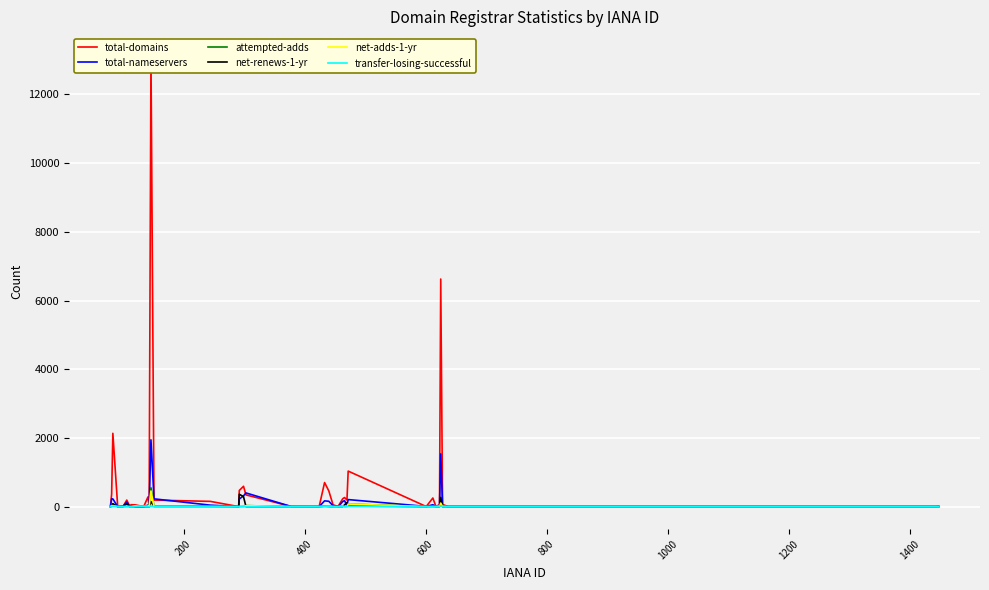

What is the highest value of the total-nameservers series?

1944